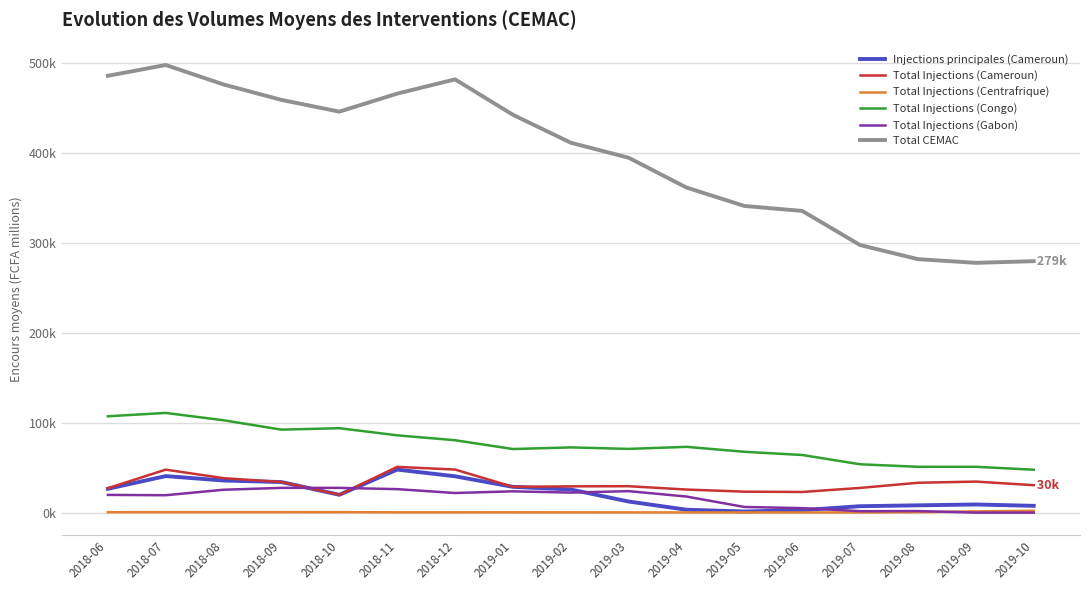

Which has a higher value, 2019-07 or 2018-08?

2018-08